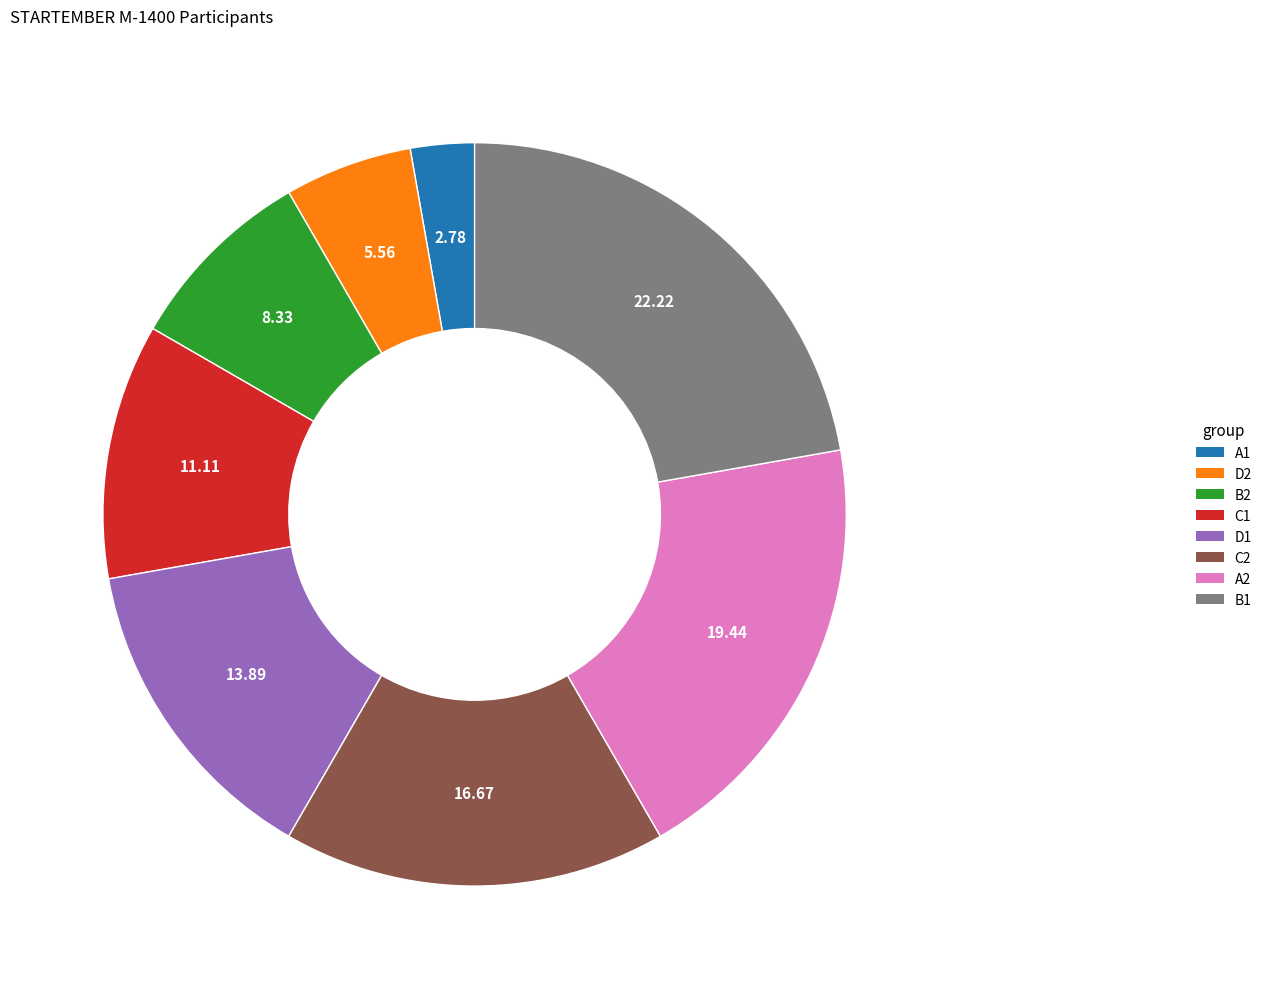

How many segments does this pie chart have?

8